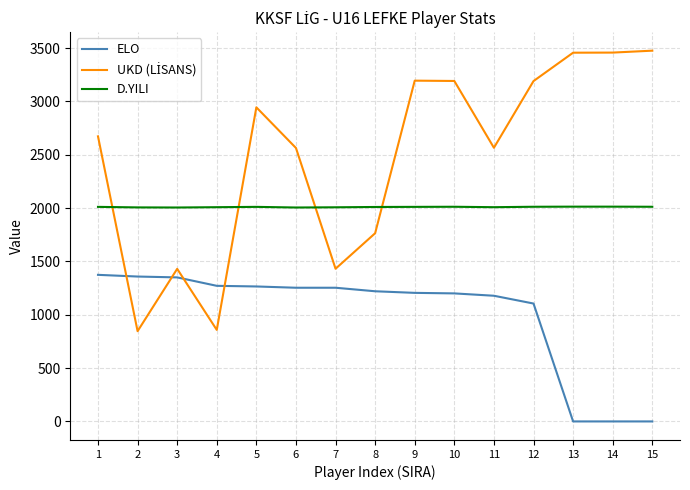

True or false: D.YILI and ELO intersect in this chart.

False